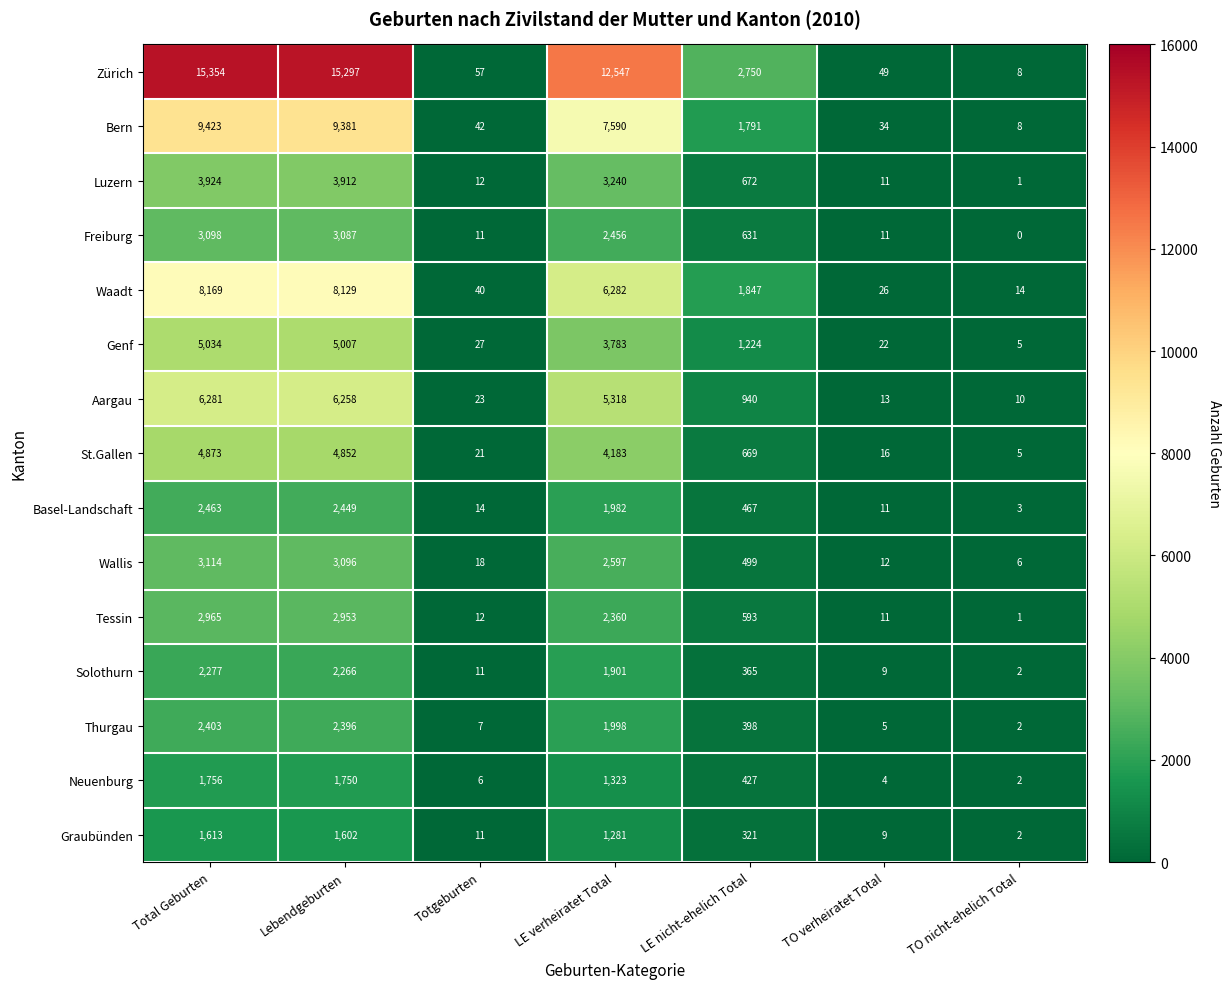

What is the sum of all Aargau values?

18843